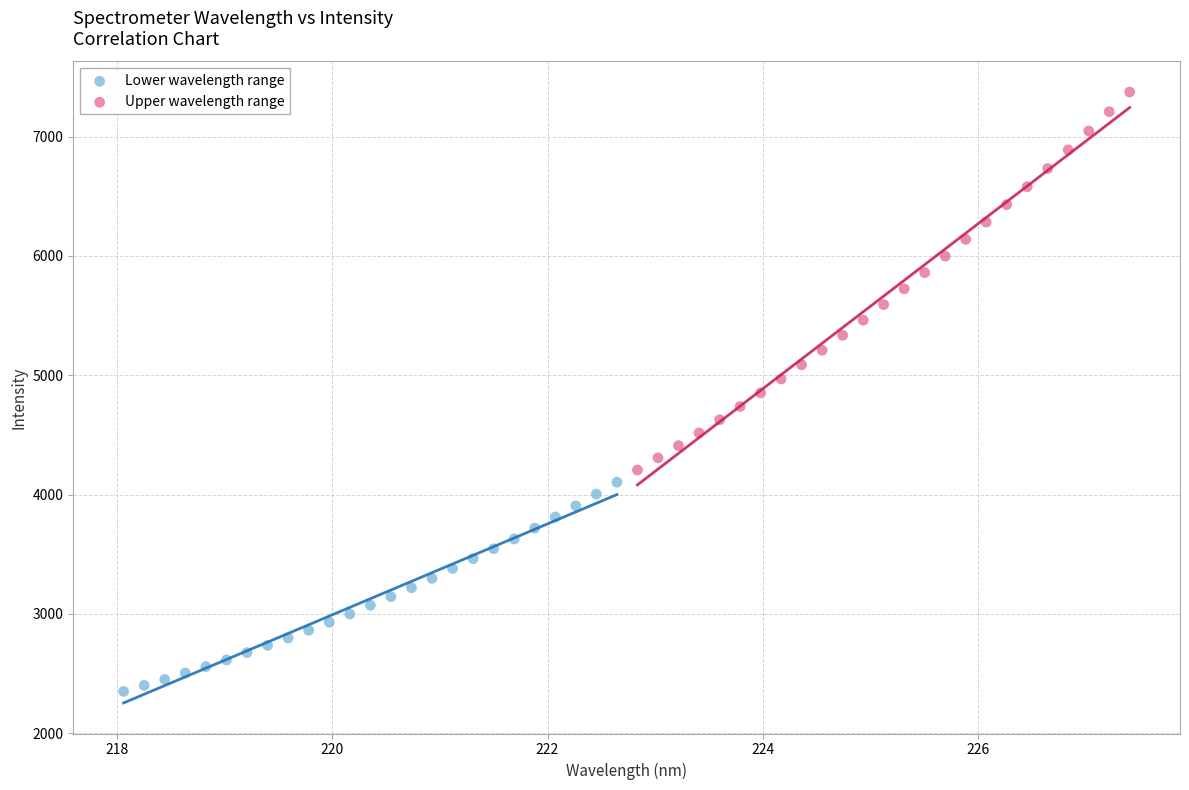

Which series reaches the minimum Y coordinate?

Lower wavelength range